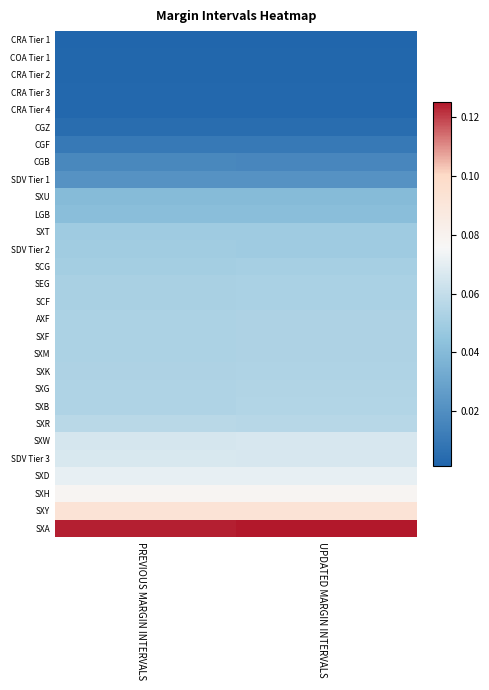

Reading right to left, transcribe all the data shown in this chart.

CRA Tier 1: UPDATED MARGIN INTERVALS=0.0	PREVIOUS MARGIN INTERVALS=0.0
COA Tier 1: UPDATED MARGIN INTERVALS=0.0	PREVIOUS MARGIN INTERVALS=0.0
CRA Tier 2: UPDATED MARGIN INTERVALS=0.0	PREVIOUS MARGIN INTERVALS=0.0
CRA Tier 3: UPDATED MARGIN INTERVALS=0.0	PREVIOUS MARGIN INTERVALS=0.0
CRA Tier 4: UPDATED MARGIN INTERVALS=0.0	PREVIOUS MARGIN INTERVALS=0.0
CGZ: UPDATED MARGIN INTERVALS=0.0	PREVIOUS MARGIN INTERVALS=0.0
CGF: UPDATED MARGIN INTERVALS=0.0	PREVIOUS MARGIN INTERVALS=0.0
CGB: UPDATED MARGIN INTERVALS=0.0	PREVIOUS MARGIN INTERVALS=0.0
SDV Tier 1: UPDATED MARGIN INTERVALS=0.0	PREVIOUS MARGIN INTERVALS=0.0
SXU: UPDATED MARGIN INTERVALS=0.0	PREVIOUS MARGIN INTERVALS=0.0
LGB: UPDATED MARGIN INTERVALS=0.0	PREVIOUS MARGIN INTERVALS=0.0
SXT: UPDATED MARGIN INTERVALS=0.0	PREVIOUS MARGIN INTERVALS=0.0
SDV Tier 2: UPDATED MARGIN INTERVALS=0.0	PREVIOUS MARGIN INTERVALS=0.0
SCG: UPDATED MARGIN INTERVALS=0.1	PREVIOUS MARGIN INTERVALS=0.1
SEG: UPDATED MARGIN INTERVALS=0.1	PREVIOUS MARGIN INTERVALS=0.1
SCF: UPDATED MARGIN INTERVALS=0.1	PREVIOUS MARGIN INTERVALS=0.1
AXF: UPDATED MARGIN INTERVALS=0.1	PREVIOUS MARGIN INTERVALS=0.1
SXF: UPDATED MARGIN INTERVALS=0.1	PREVIOUS MARGIN INTERVALS=0.1
SXM: UPDATED MARGIN INTERVALS=0.1	PREVIOUS MARGIN INTERVALS=0.1
SXK: UPDATED MARGIN INTERVALS=0.1	PREVIOUS MARGIN INTERVALS=0.1
SXG: UPDATED MARGIN INTERVALS=0.1	PREVIOUS MARGIN INTERVALS=0.1
SXB: UPDATED MARGIN INTERVALS=0.1	PREVIOUS MARGIN INTERVALS=0.1
SXR: UPDATED MARGIN INTERVALS=0.1	PREVIOUS MARGIN INTERVALS=0.1
SXW: UPDATED MARGIN INTERVALS=0.1	PREVIOUS MARGIN INTERVALS=0.1
SDV Tier 3: UPDATED MARGIN INTERVALS=0.1	PREVIOUS MARGIN INTERVALS=0.1
SXD: UPDATED MARGIN INTERVALS=0.1	PREVIOUS MARGIN INTERVALS=0.1
SXH: UPDATED MARGIN INTERVALS=0.1	PREVIOUS MARGIN INTERVALS=0.1
SXY: UPDATED MARGIN INTERVALS=0.1	PREVIOUS MARGIN INTERVALS=0.1
SXA: UPDATED MARGIN INTERVALS=0.1	PREVIOUS MARGIN INTERVALS=0.1